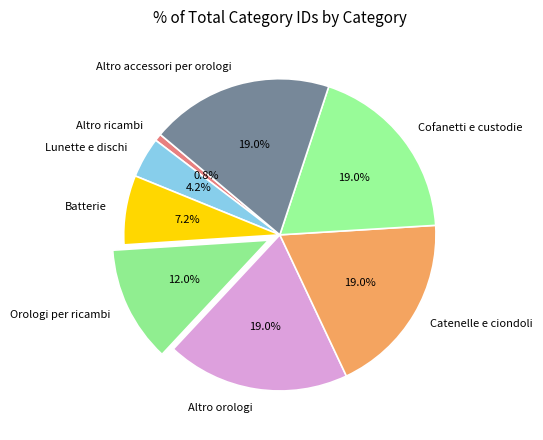

To the nearest percent, what is the average slice percentage?

12%